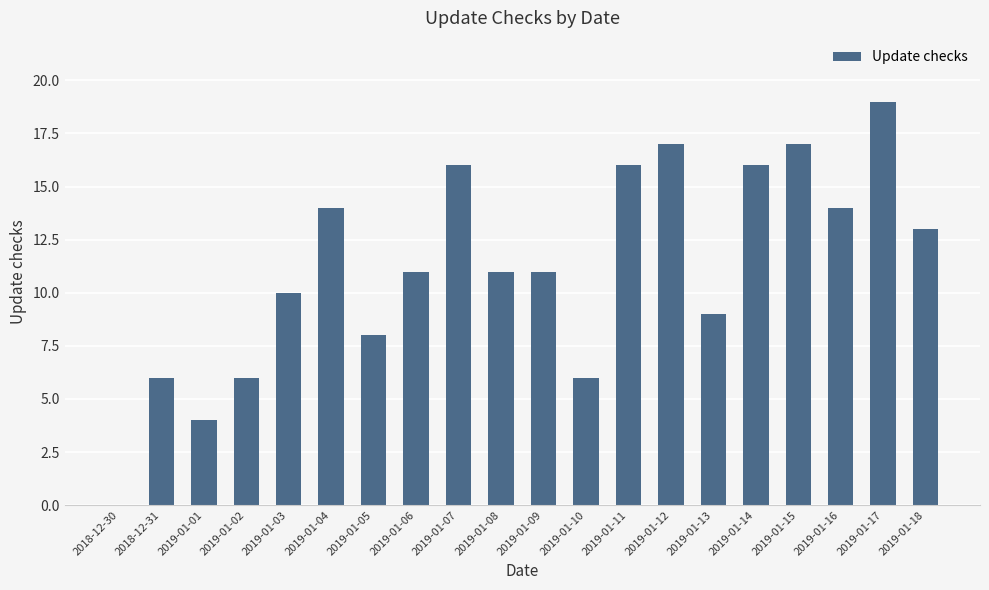

Are the bars grouped side by side (vs. stacked)?

No